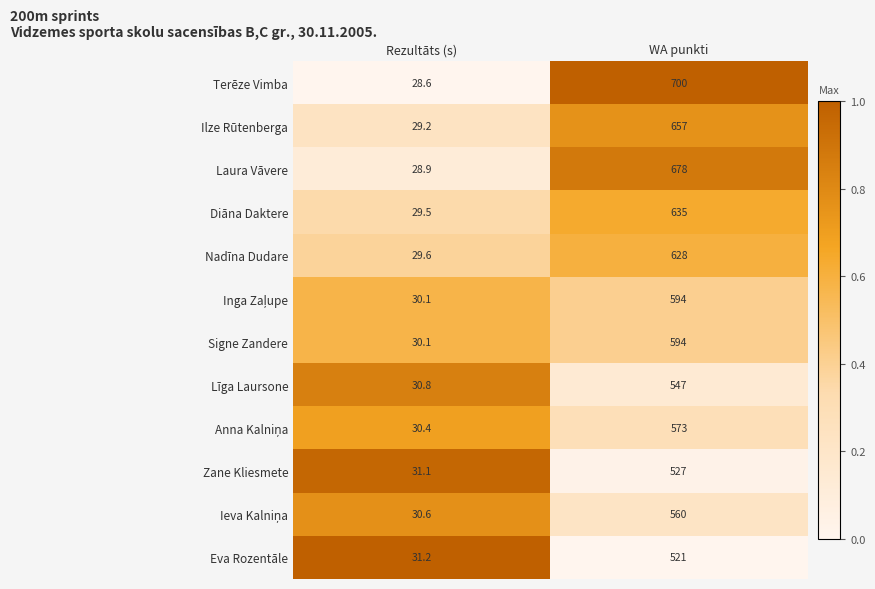

What is the difference between the highest and lowest values at Rezultāts (s)?

2.6